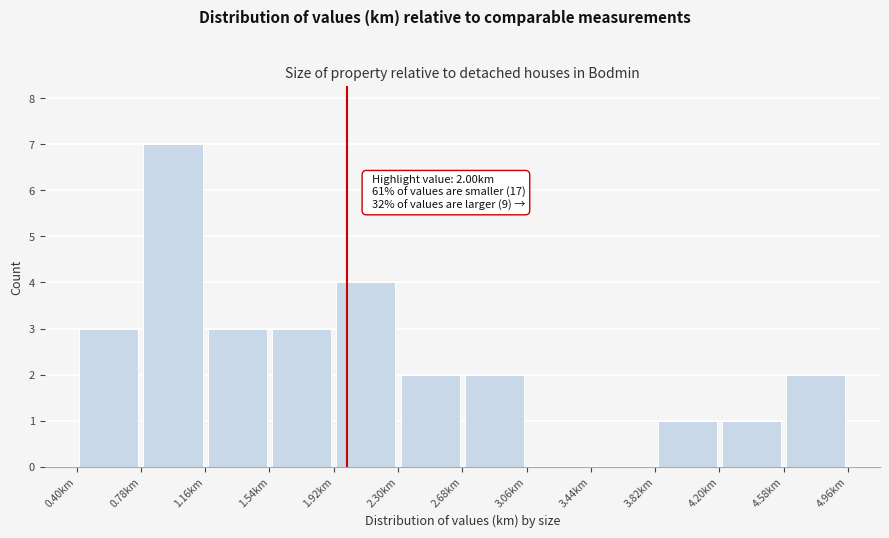

Which range on the x-axis has the tallest bar?

0.78 to 1.16